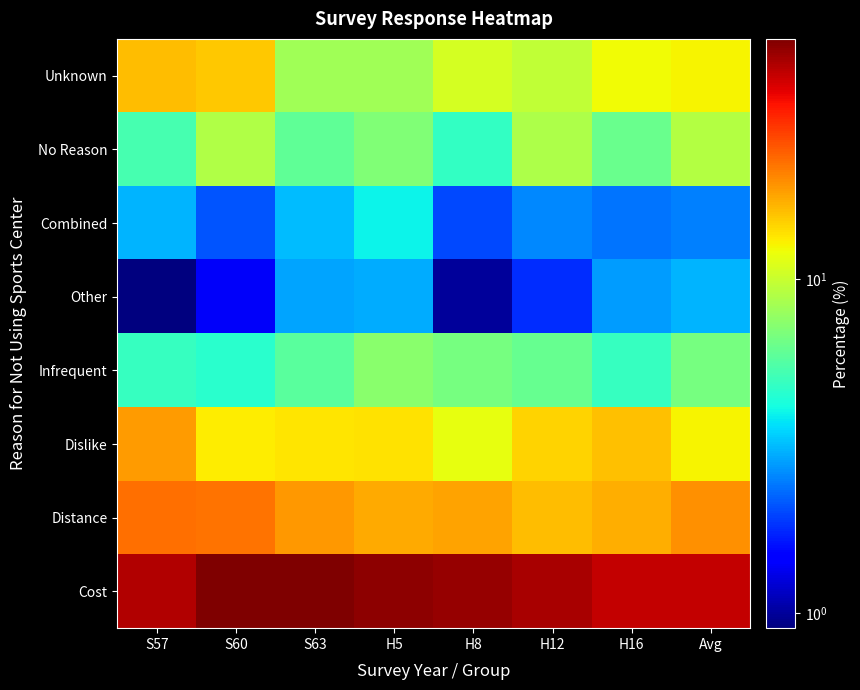

List the series in order of their peak value, highest first.

Cost, Distance, Dislike, Unknown, No Reason, Infrequent, Combined, Other